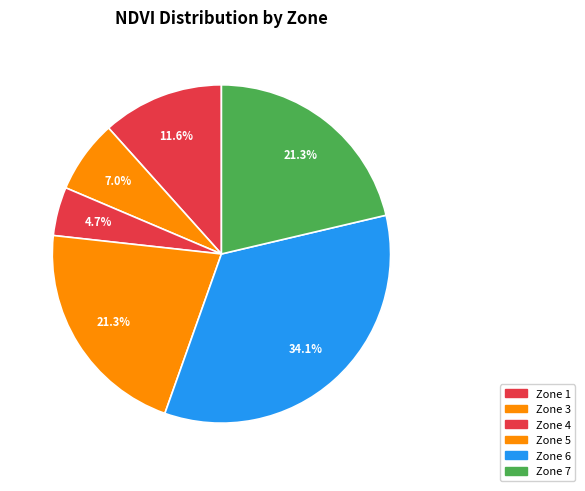

Count the number of slices in the pie.

6